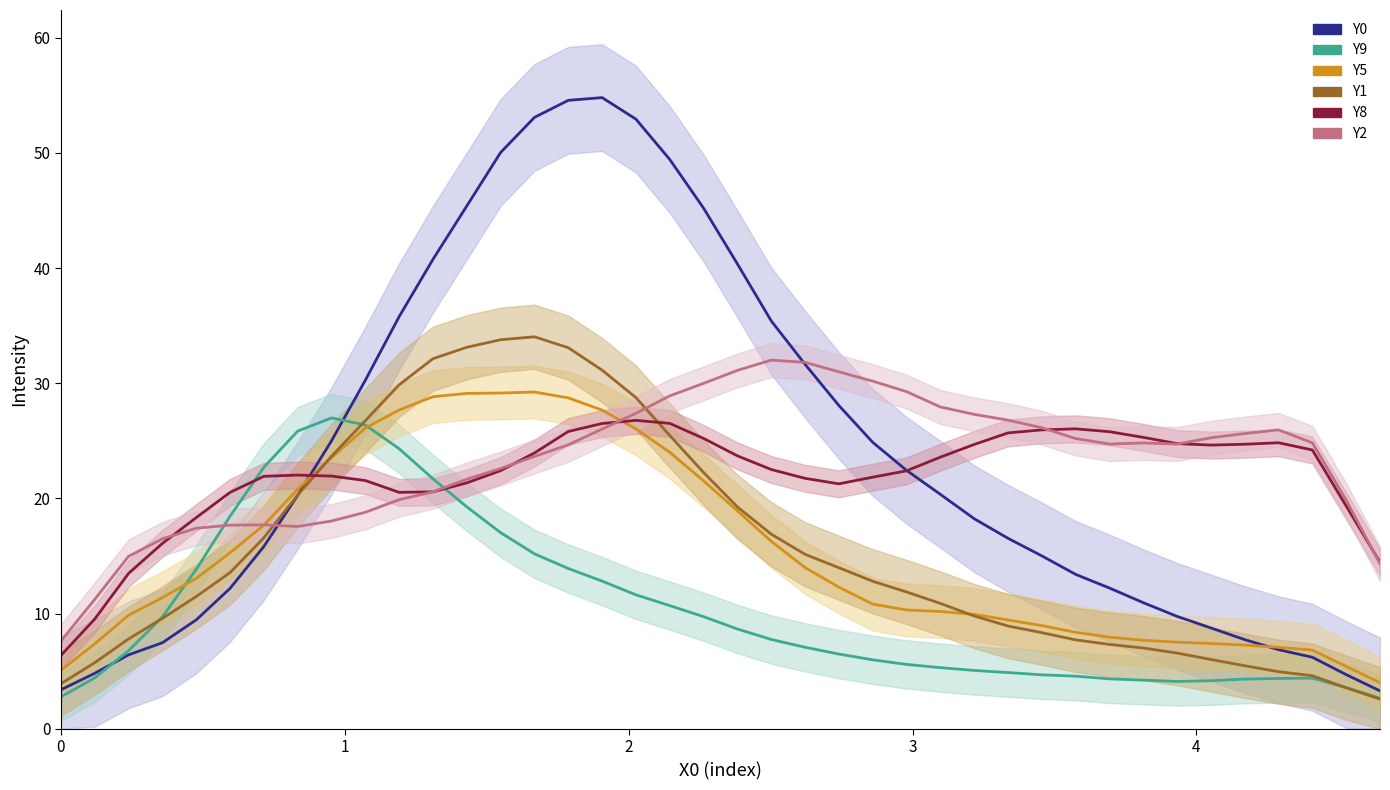

What is the difference between the second highest and second lowest values in the Y8 series?

17.0